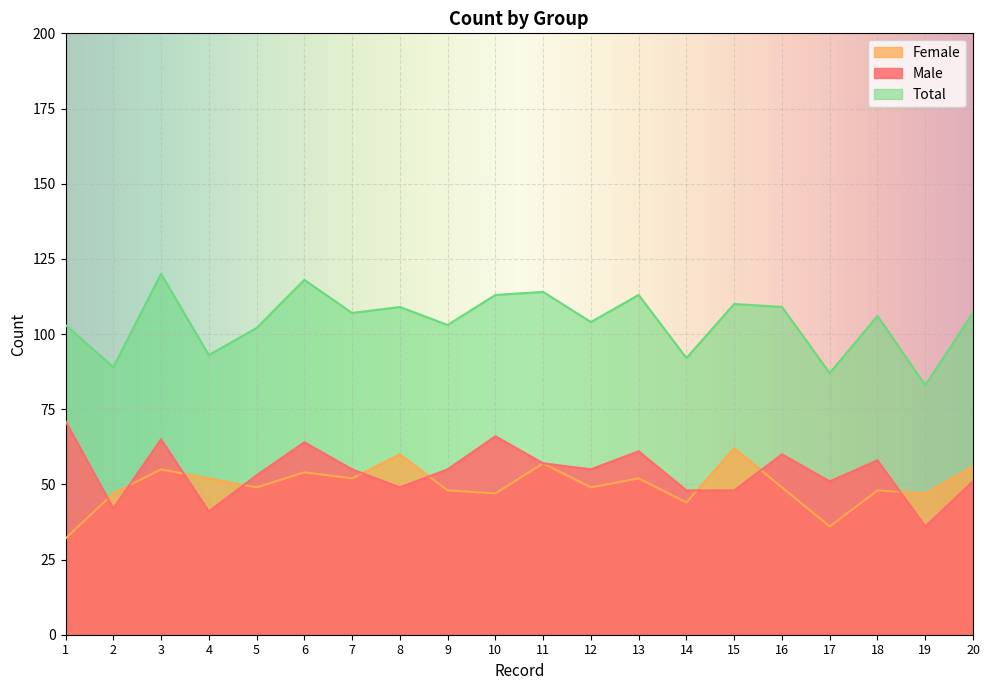

At which label does Total reach its minimum?

19